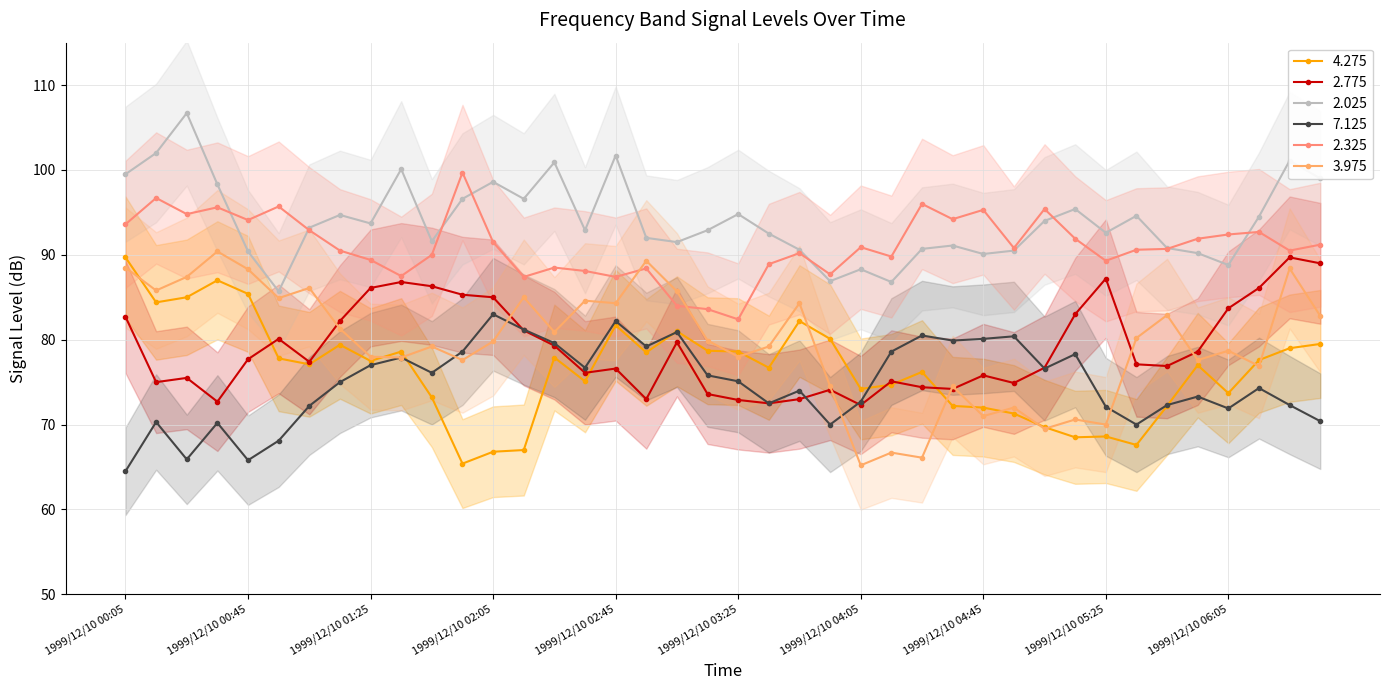

Which series has the widest spread of values?

3.975